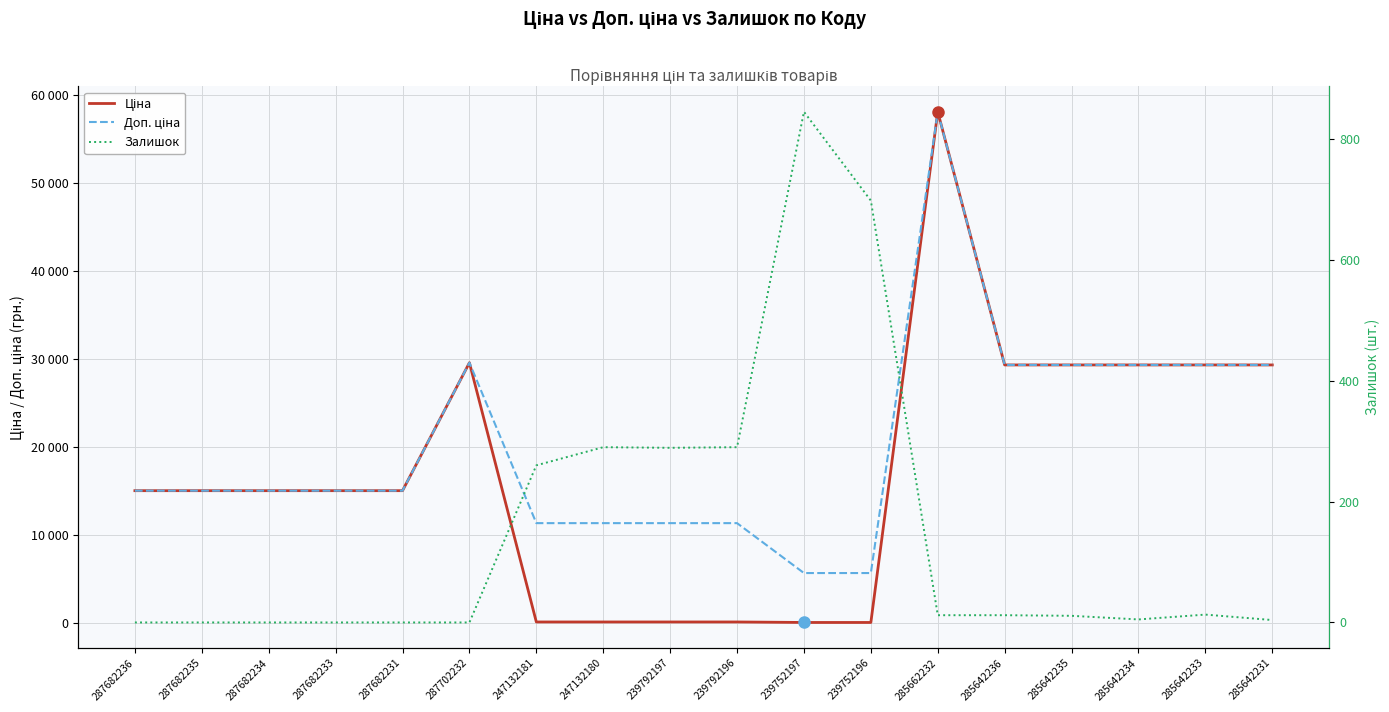

What is the maximum value shown in the chart?

58037.0